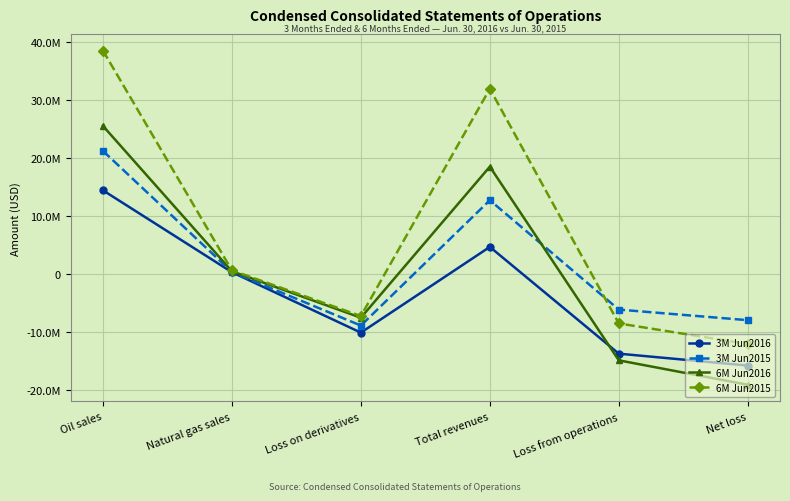

What are all the series names shown in the legend?

3M Jun2016, 3M Jun2015, 6M Jun2016, 6M Jun2015